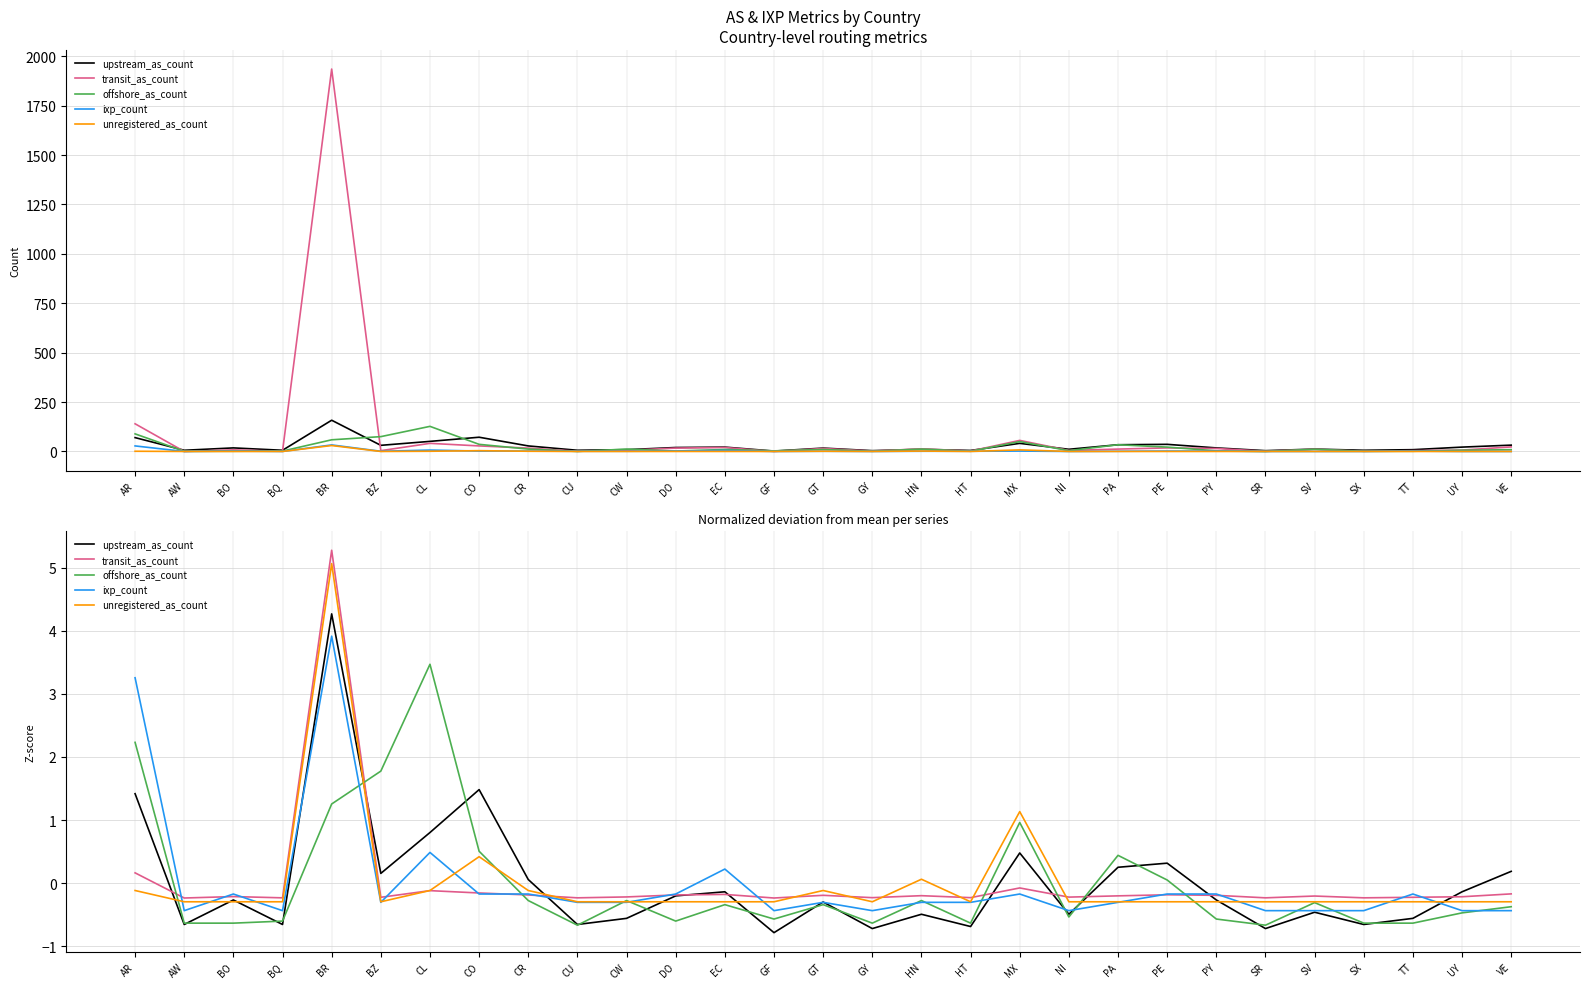

What is the sum of the transit_as_count values at TT and HT?

-0.5